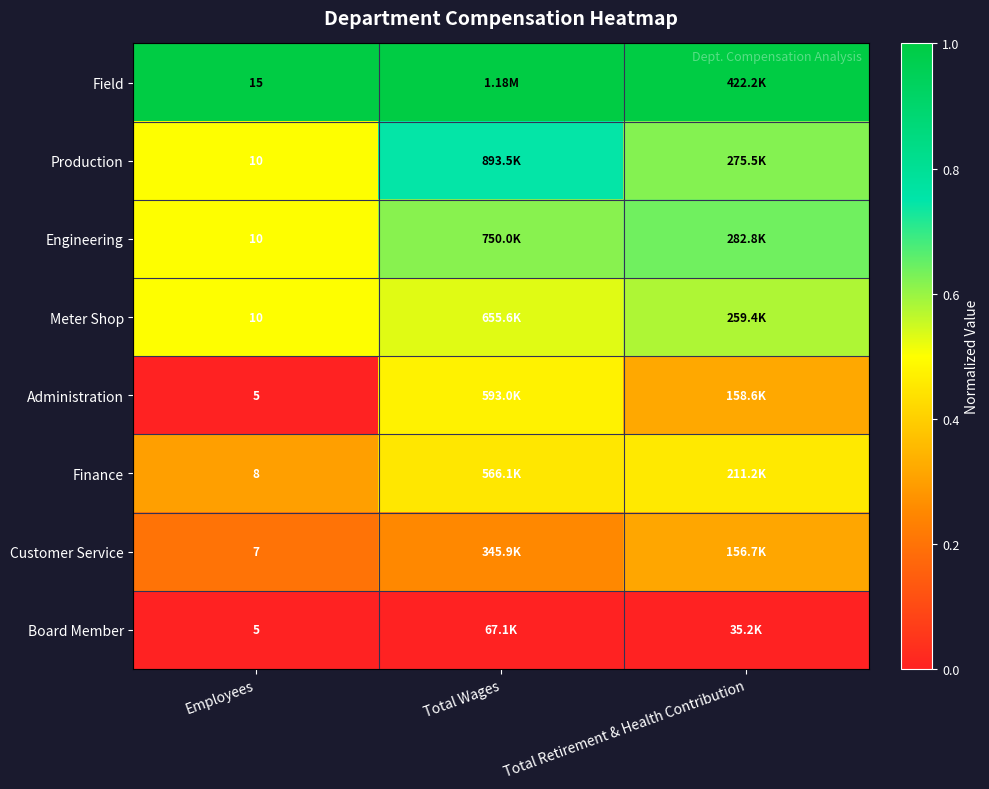

At Total Wages, list the series in order from smallest to largest.

Board Member, Customer Service, Finance, Administration, Meter Shop, Engineering, Production, Field